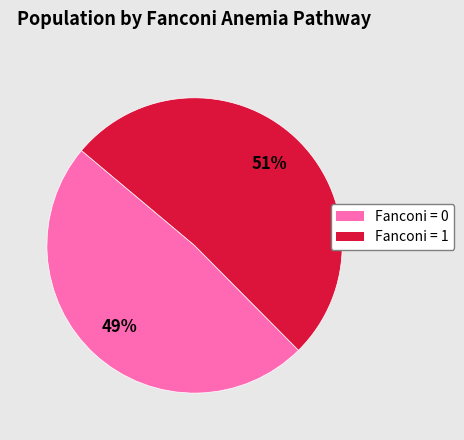

To the nearest percent, what is the average slice percentage?

50%